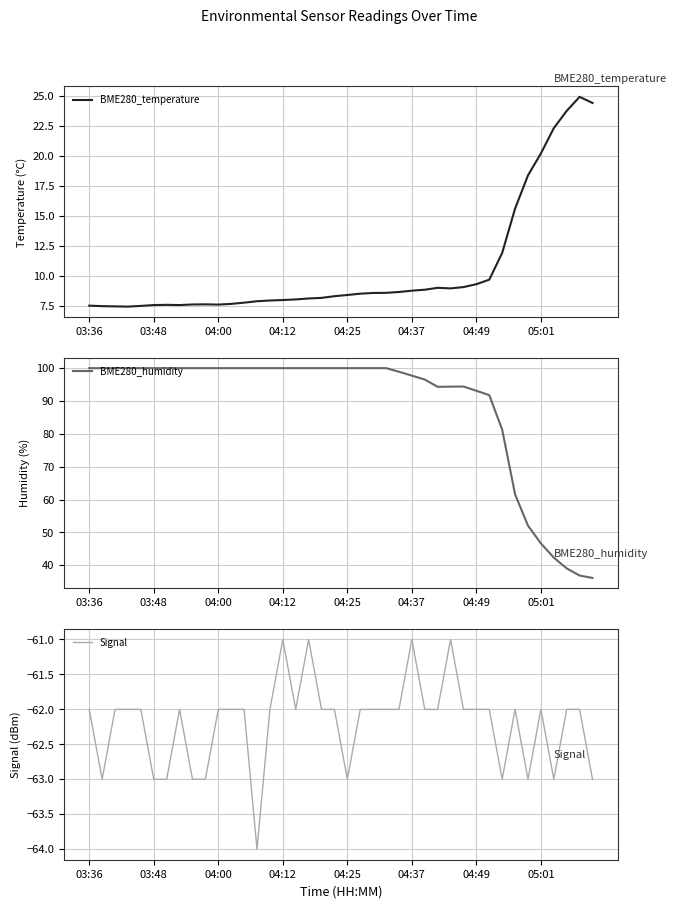

True or false: BME280_humidity has more than 2 interior local peaks.

False